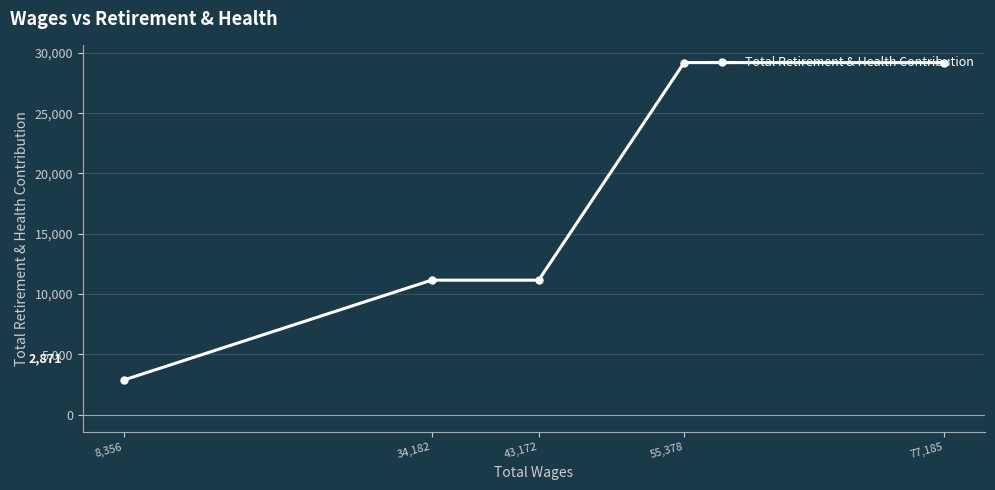

At which category does the chart reach its minimum across all series?

8,356